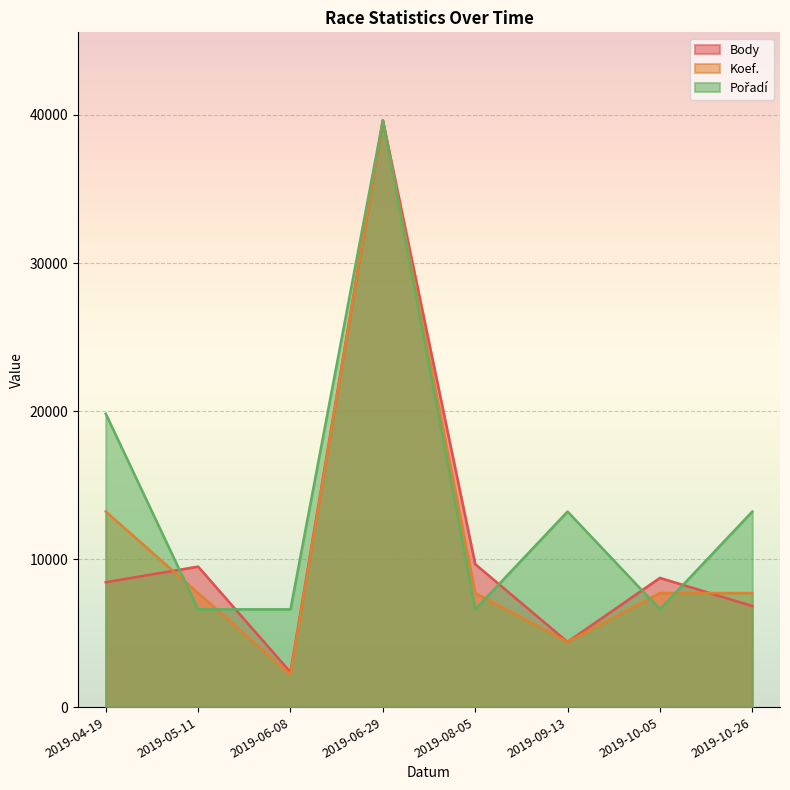

How many interior local valleys does the Koef. series have?

2